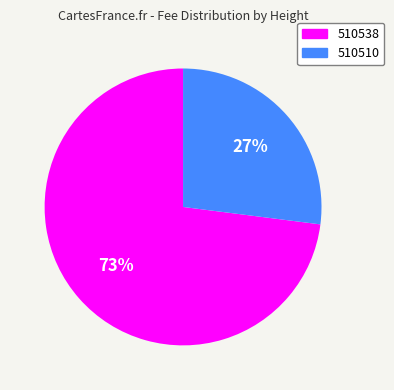

To the nearest percent, what portion does 510538 represent?

73%